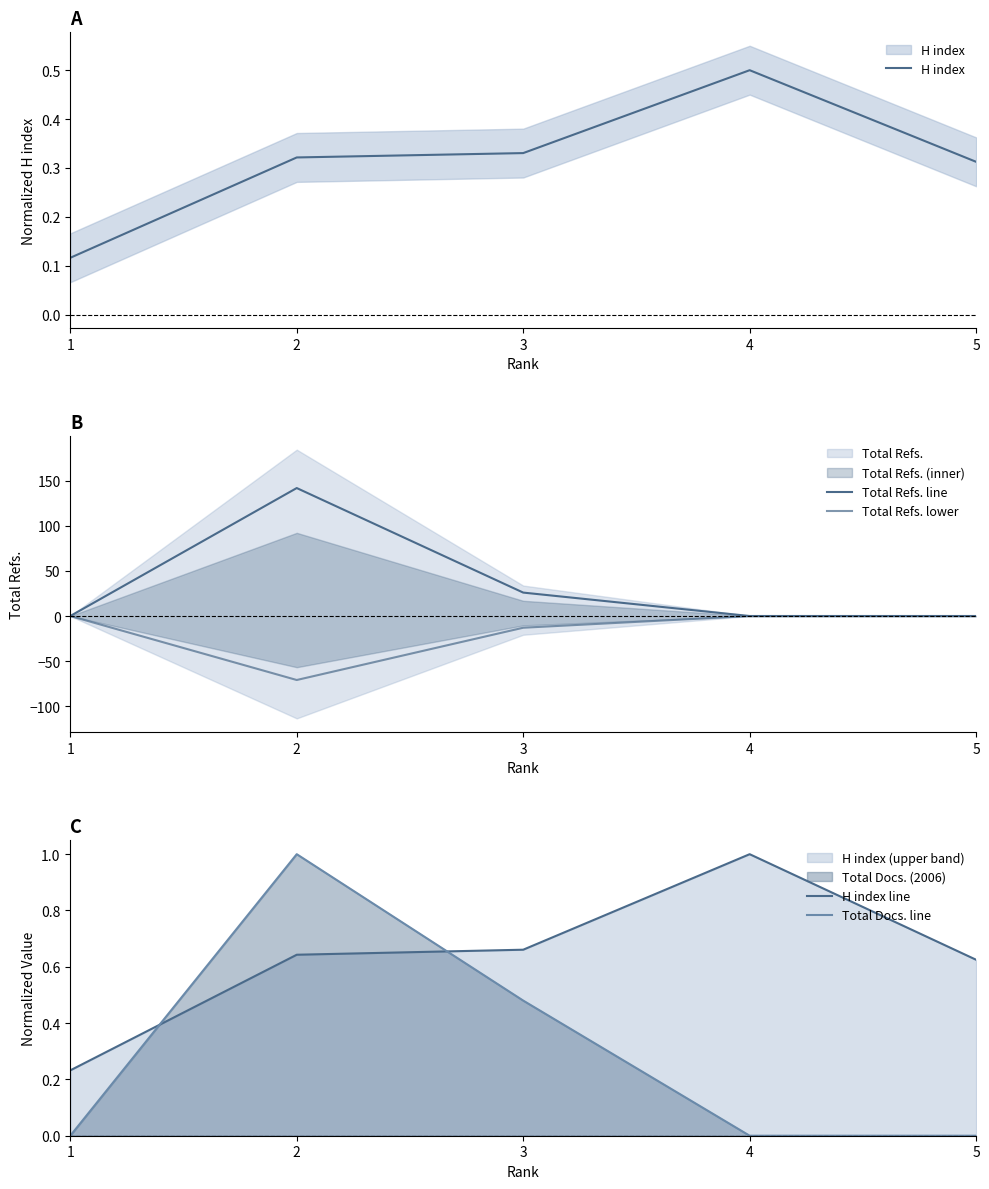

The value of Total Refs. line at 4 is 0.0. True or false?

True